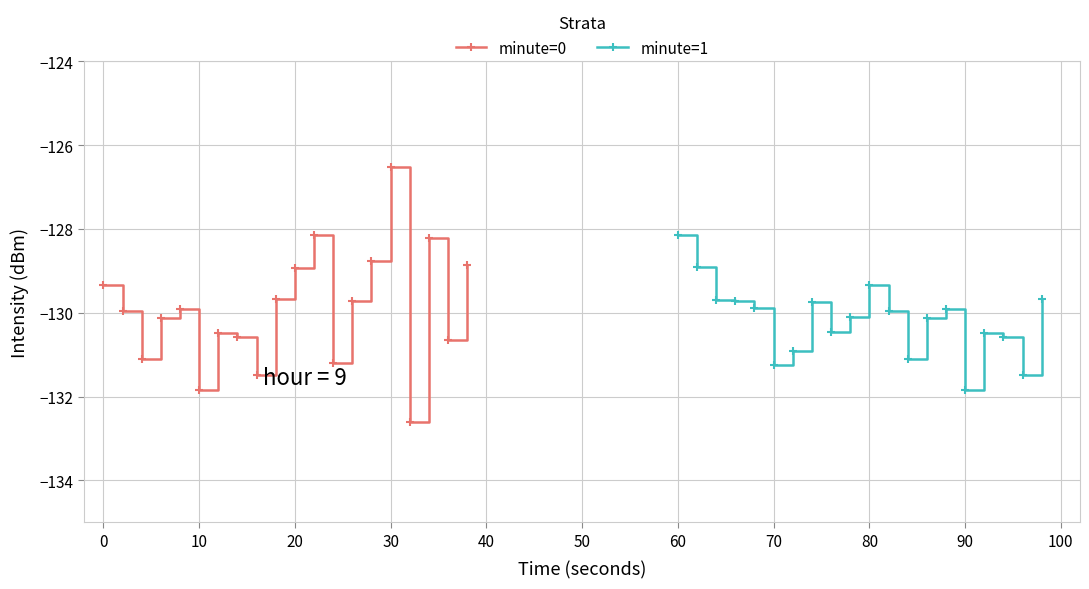

Which series ends up on top after the final intersection of minute=1 and minute=0?

minute=0